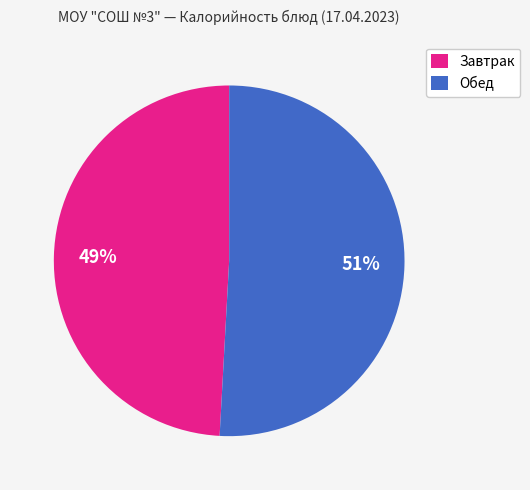

To the nearest percent, what is the combined percentage of Обед and Завтрак?

100%